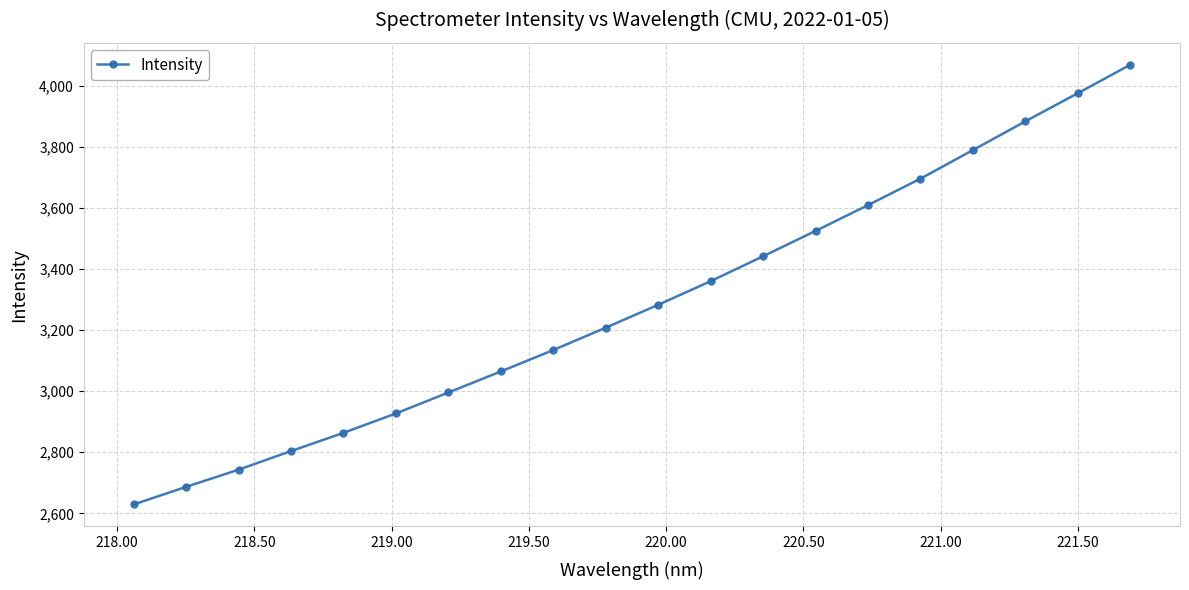

Reading right to left, list all the values displayed in this chart.

4069.3	3976.2	3884.0	3790.0	3696.3	3609.7	3525.3	3442.3	3360.6	3283.2	3208.3	3135.0	3064.8	2995.8	2927.2	2863.7	2803.9	2743.0	2686.6	2628.9